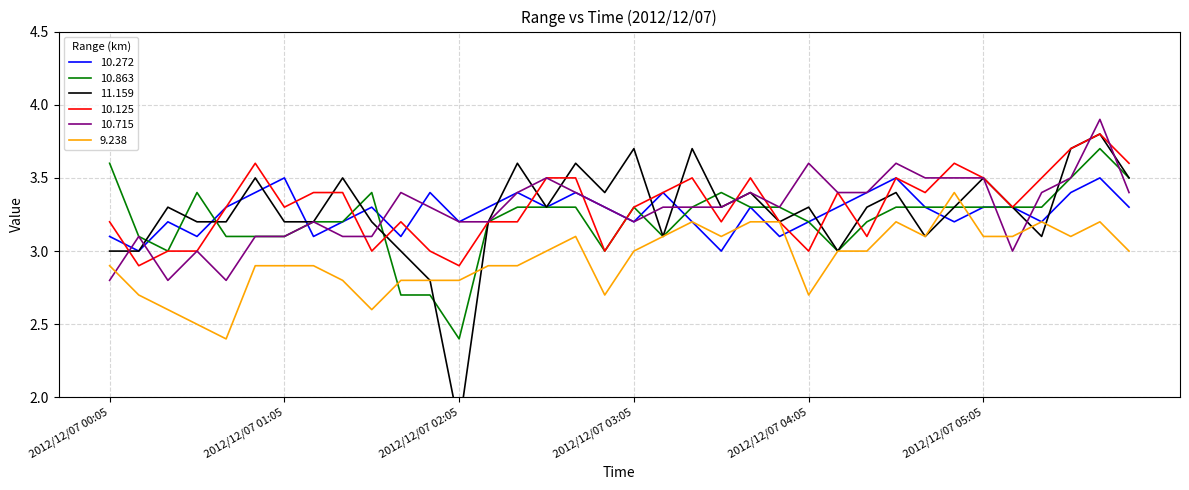

Is this an area chart (filled region under the line)?

No